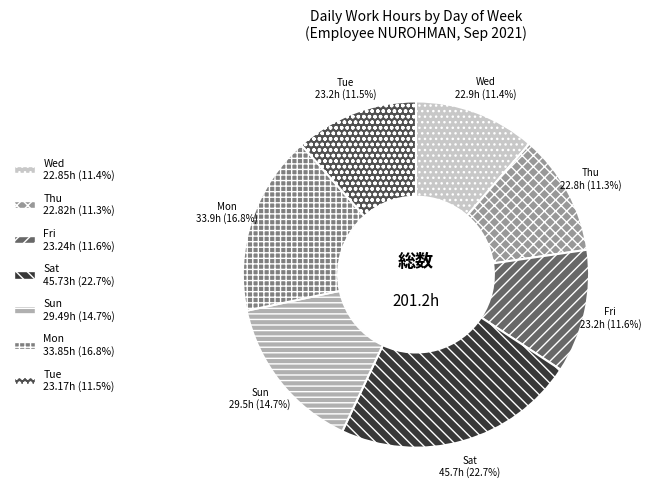

How many segments does this pie chart have?

7